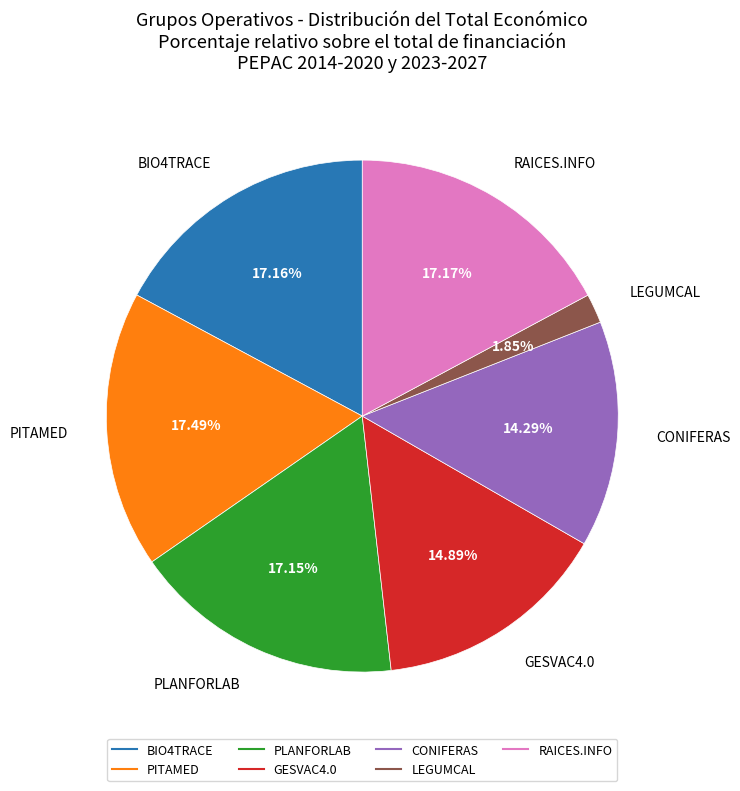

True or false: CONIFERAS accounts for 23% of the total.

False